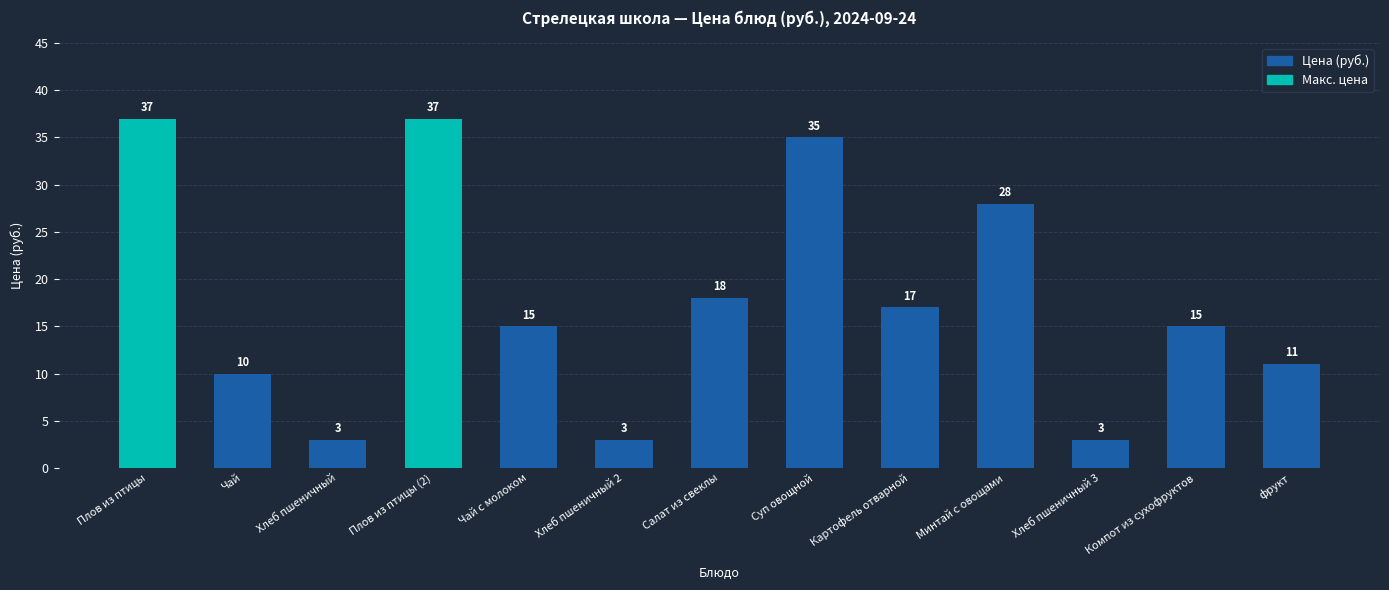

How many data points does each series have?

13